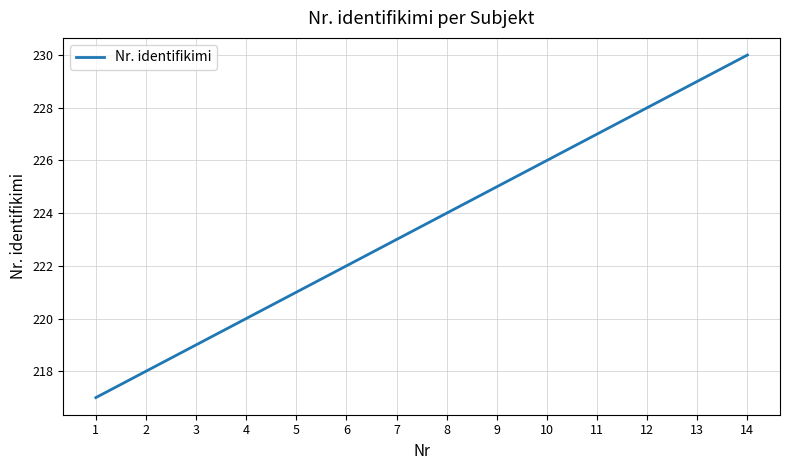

How many values are below 224?

7